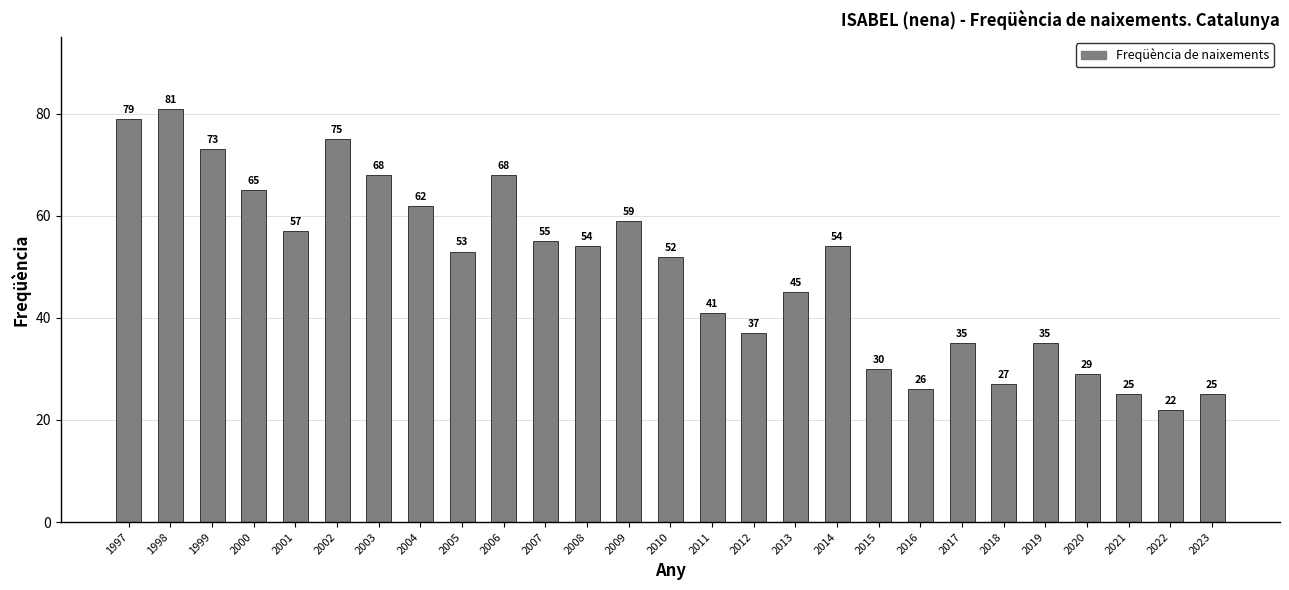

Between 2002 and 2017, which is larger?

2002